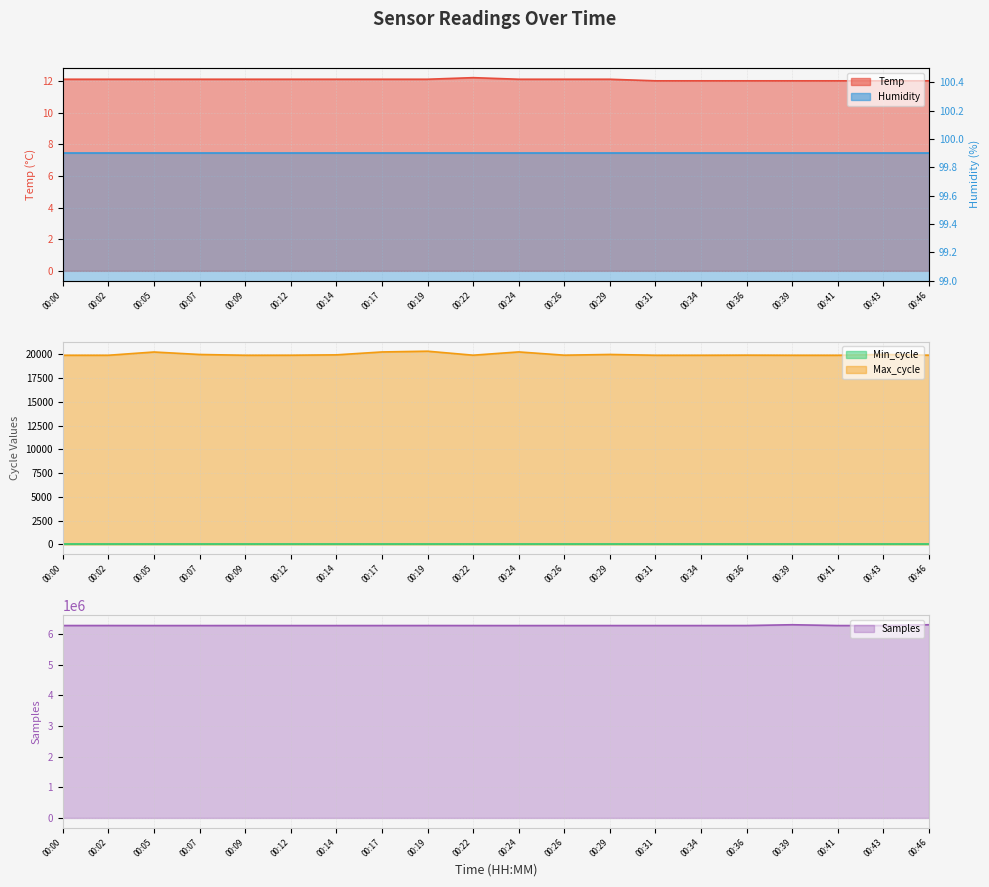

What is the spread (max minus min) of values at 00:24?

6277314.9